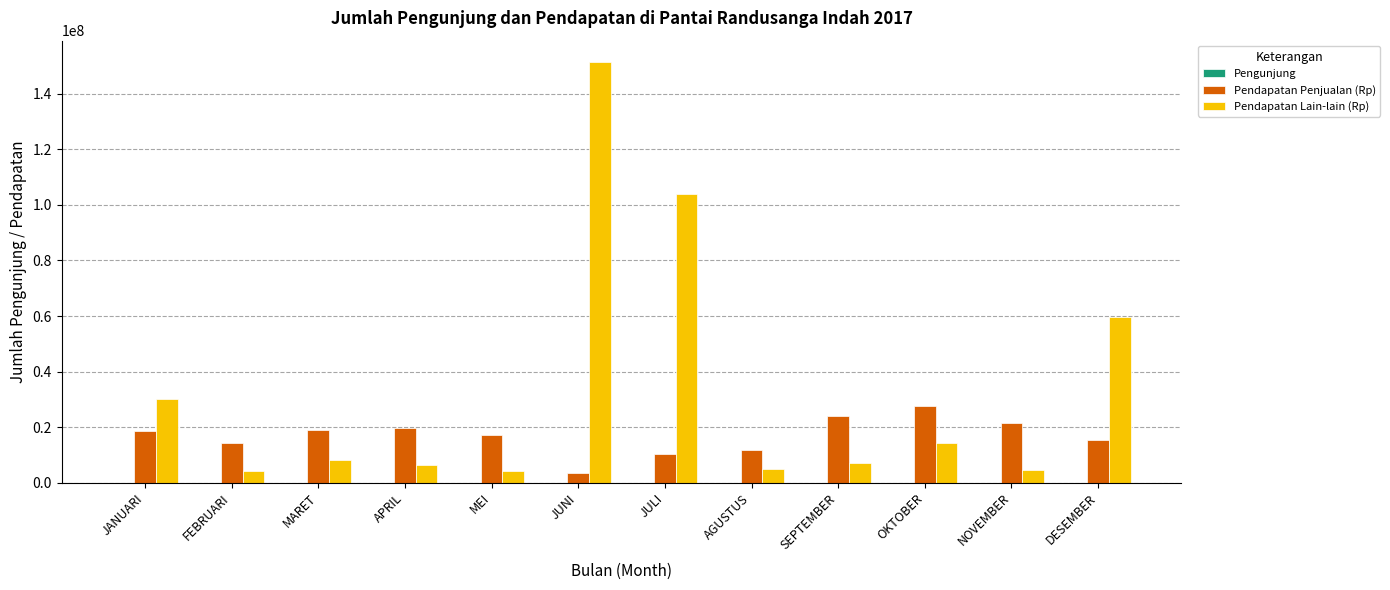

The Pendapatan Penjualan (Rp) series shows 16056778 at JULI. True or false?

False